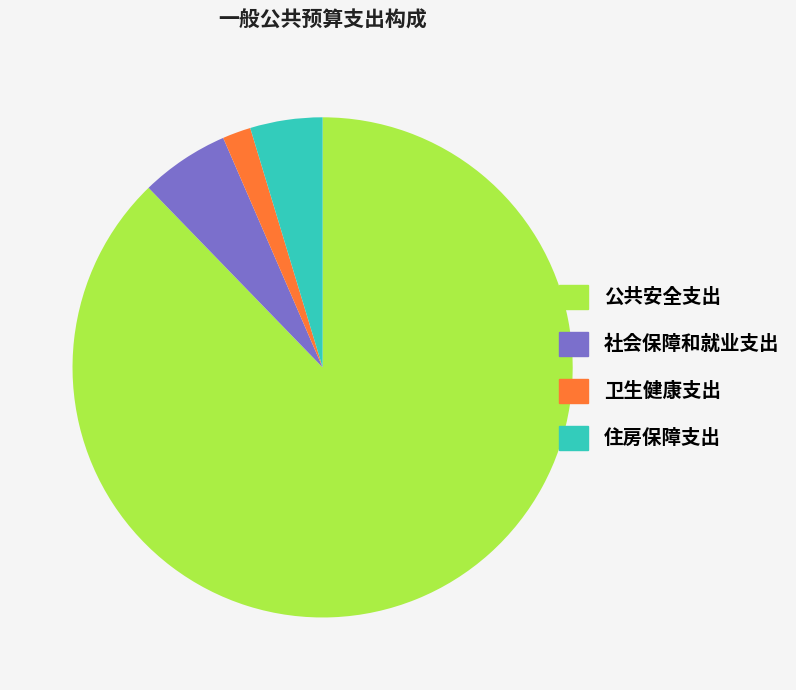

Is the sum of 社会保障和就业支出 and 住房保障支出 greater than half?

No